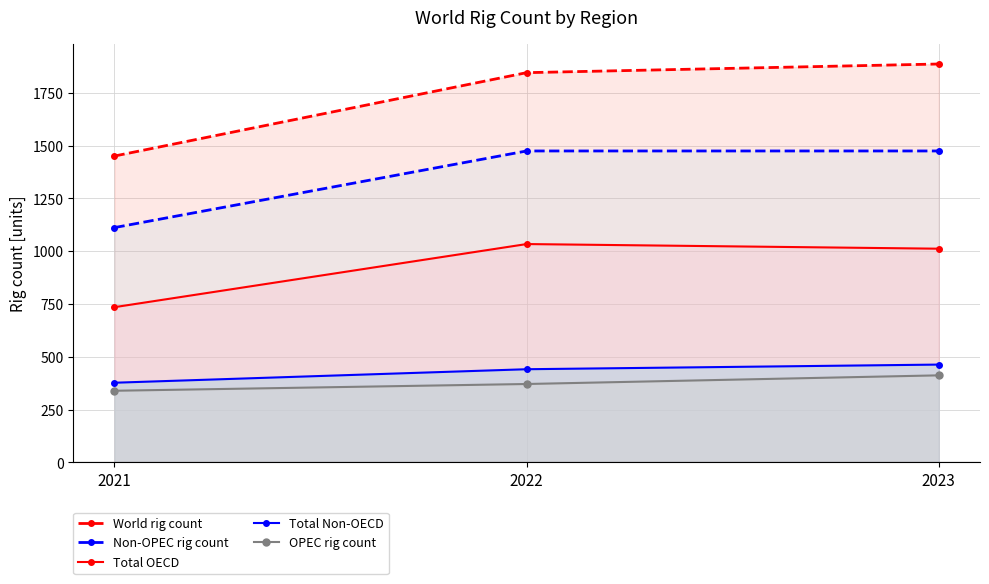

Reading right to left, list all the values displayed in this chart.

World rig count: 1887	1846	1451
Non-OPEC rig count: 1475	1475	1112
Total OECD: 1012	1034	735
Total Non-OECD: 463	441	377
OPEC rig count: 412	371	339